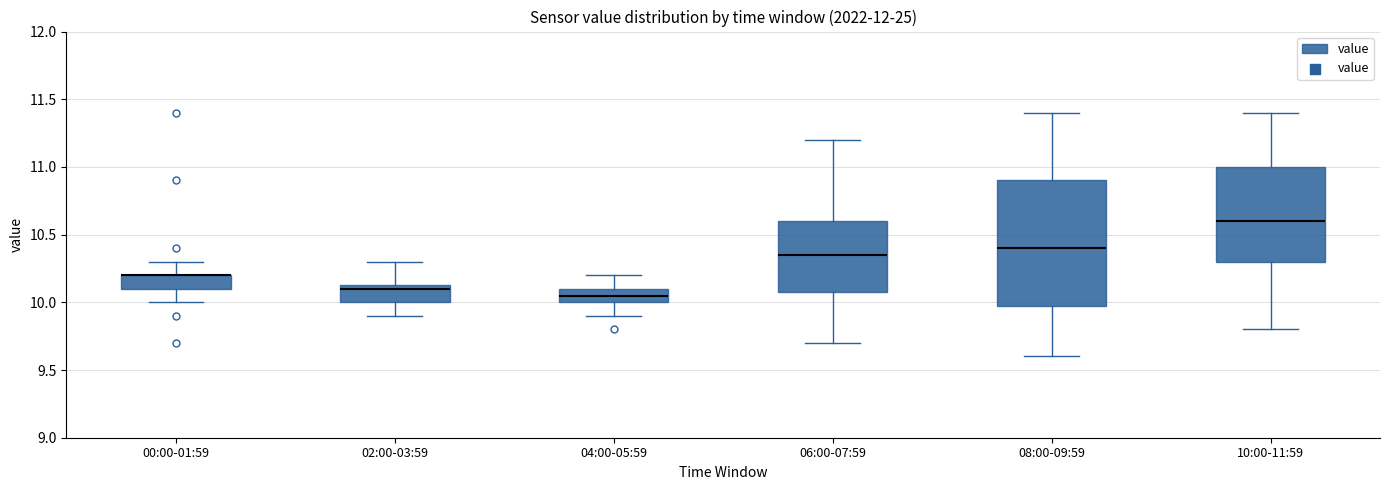

Comparing the boxes themselves (not the whiskers), which one is the tallest?

08:00-09:59